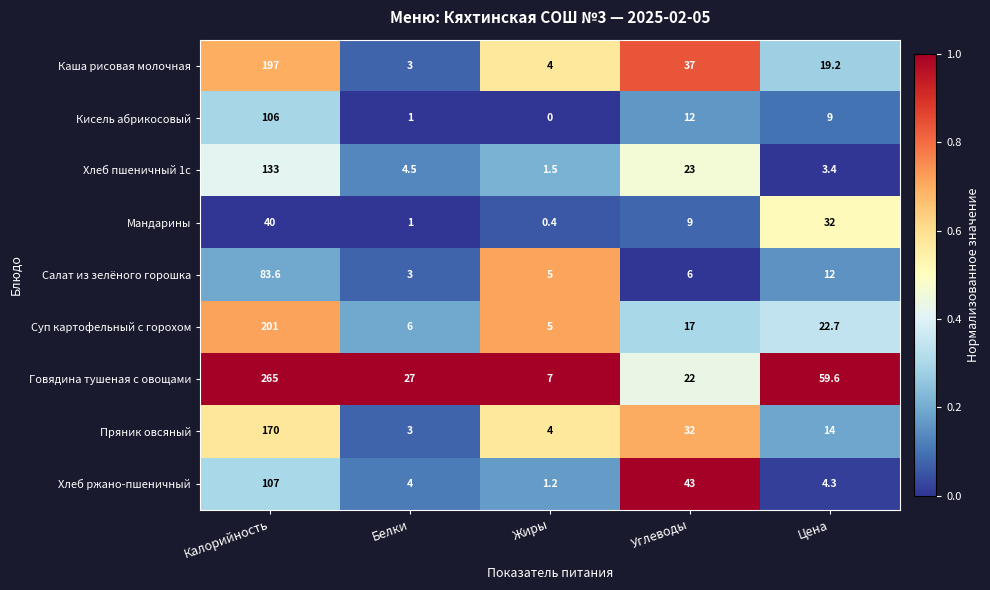

Where is Пряник овсяный nearest to the value 86?

Углеводы